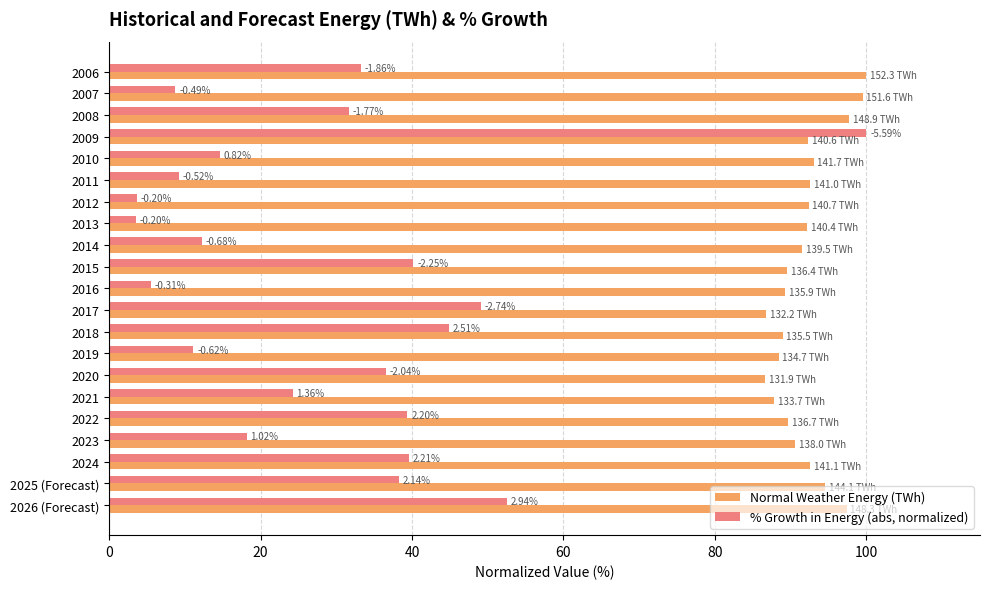

Which series has the widest spread of values?

% Growth in Energy (abs, normalized)